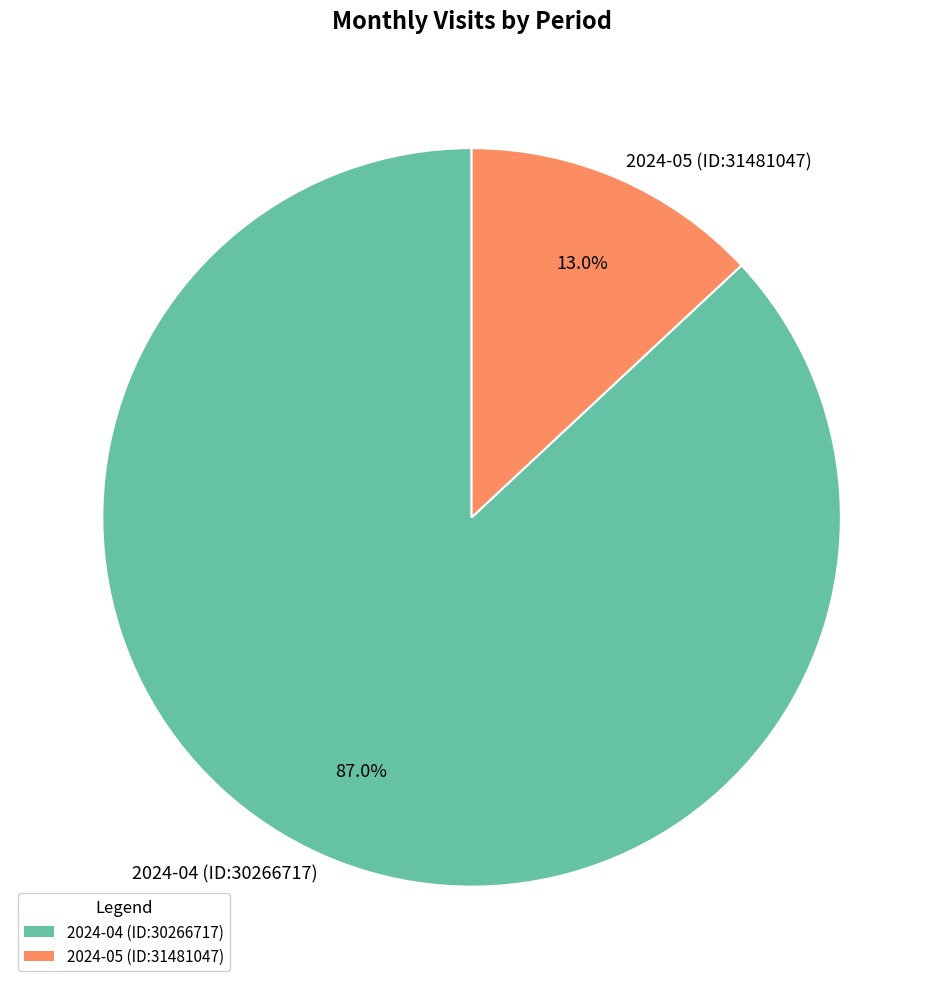

How many slices are in this pie chart?

2